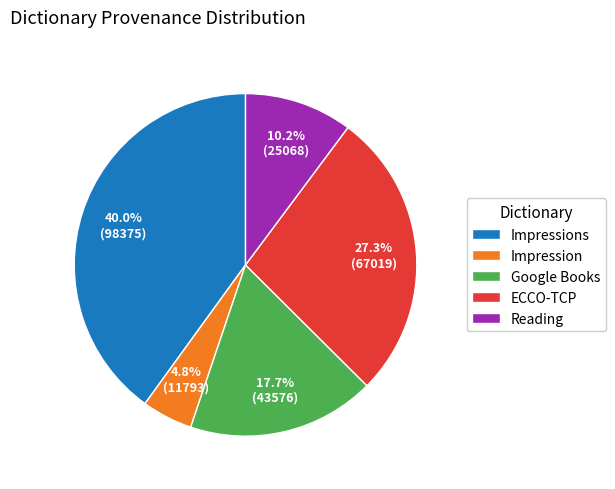

How many slices are in this pie chart?

5